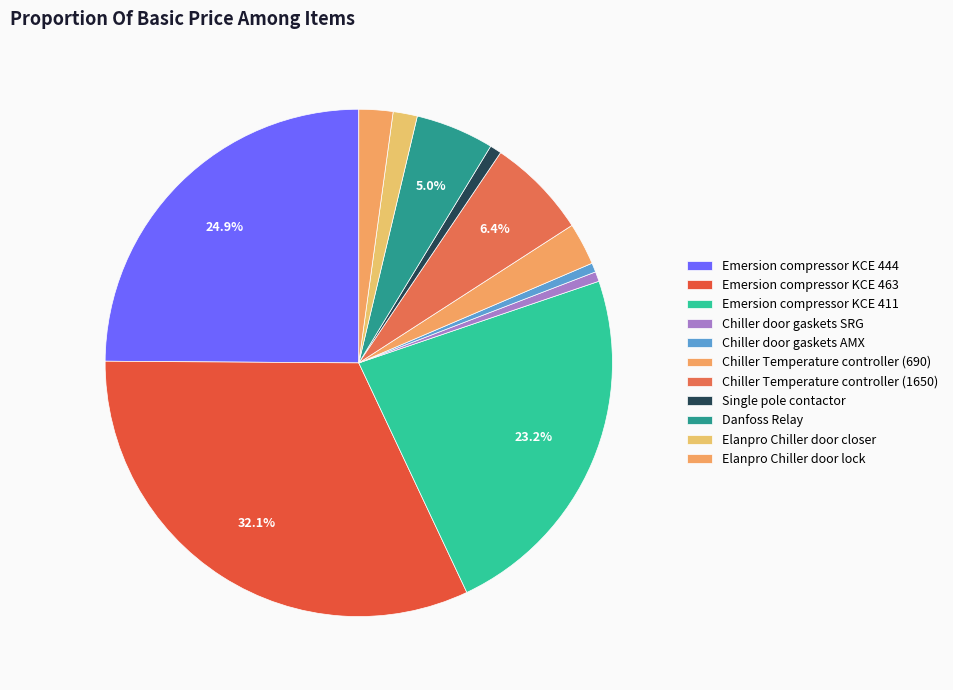

Count the number of slices in the pie.

11